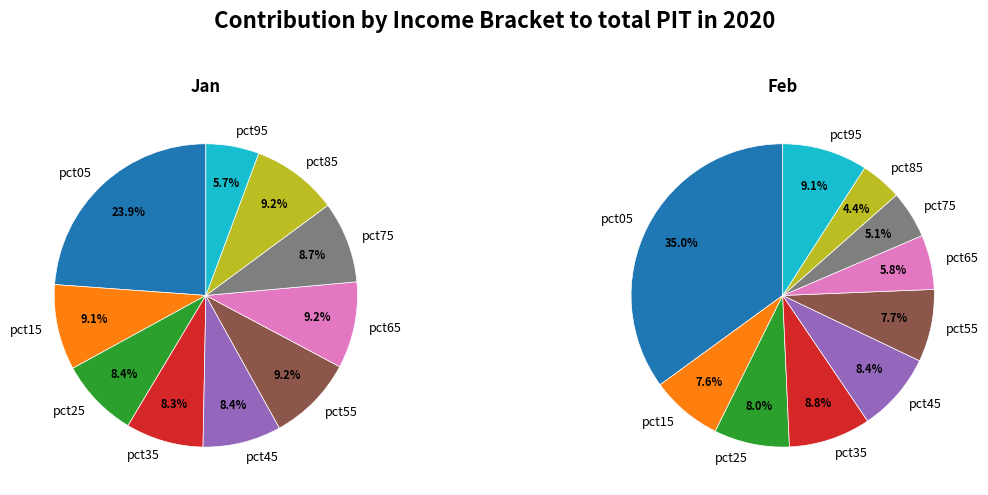

Which series has the largest range (max minus min)?

Feb